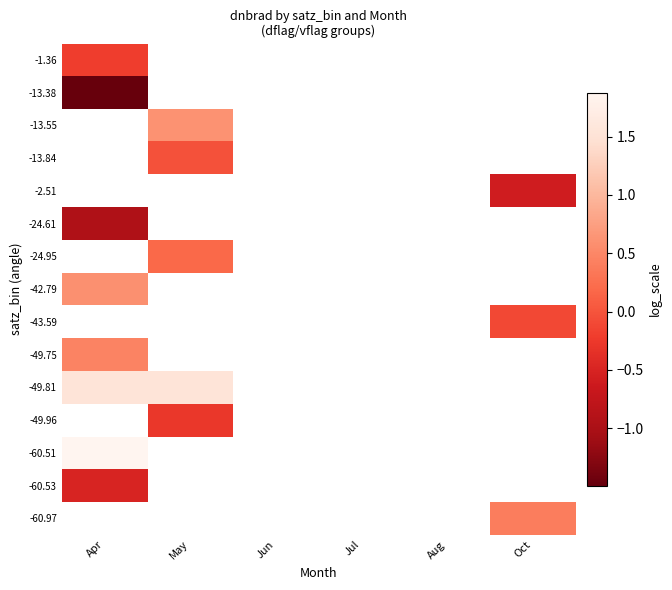

How many categories are shown in the chart?

6